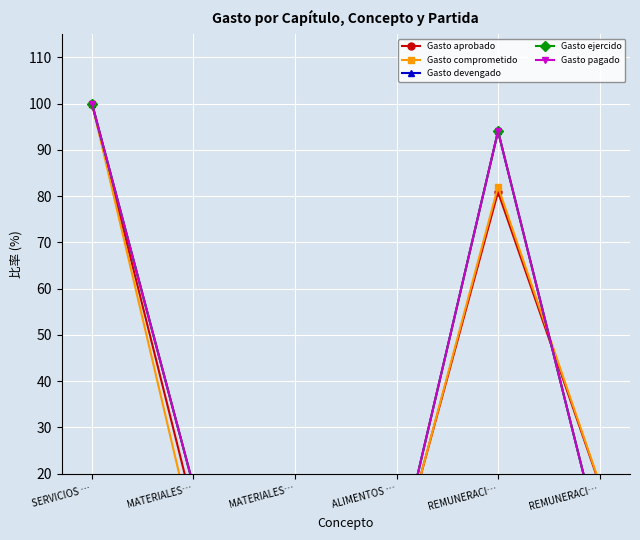

Where do Gasto aprobado and Gasto devengado first cross each other?

MATERIALES… and ALIMENTOS …